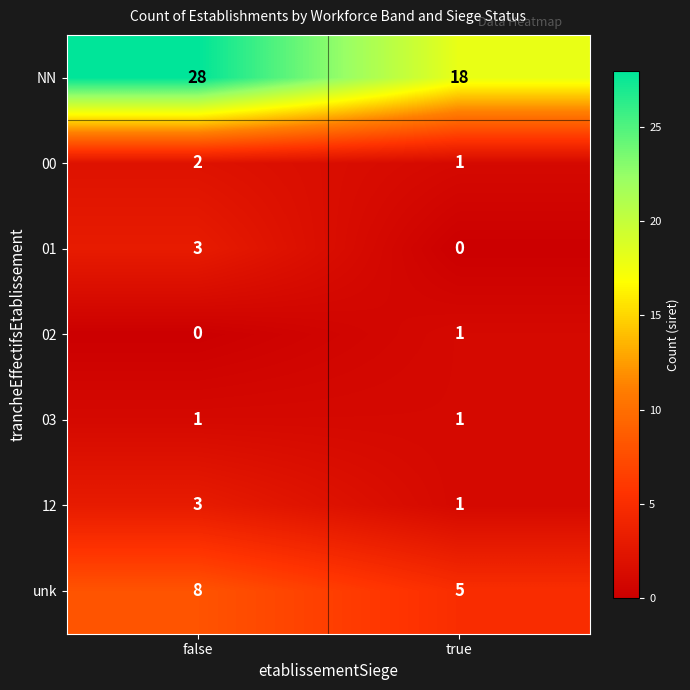

How many data points in NN are less than 28?

1